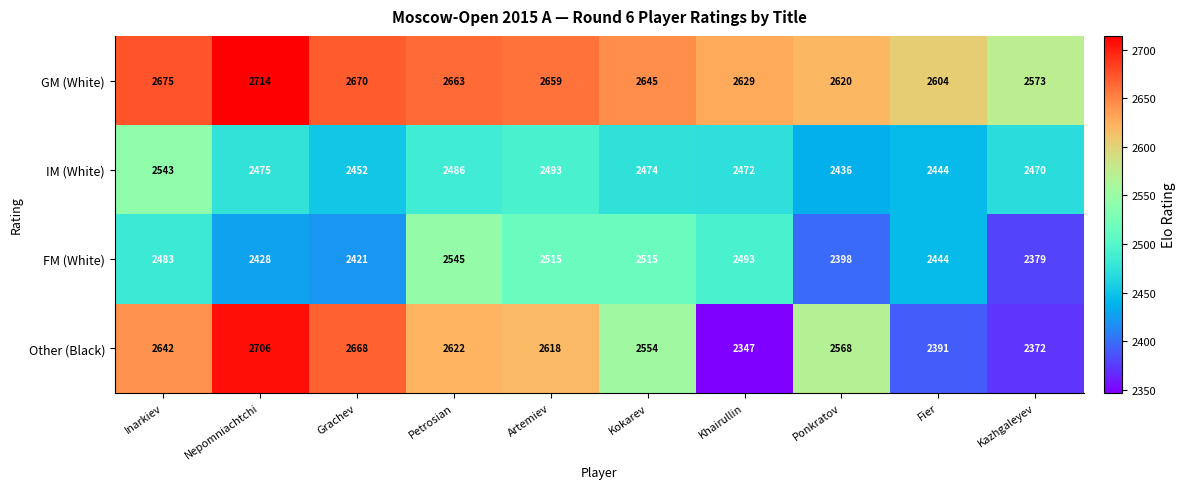

At which label does Other (Black) reach its minimum?

Khairullin